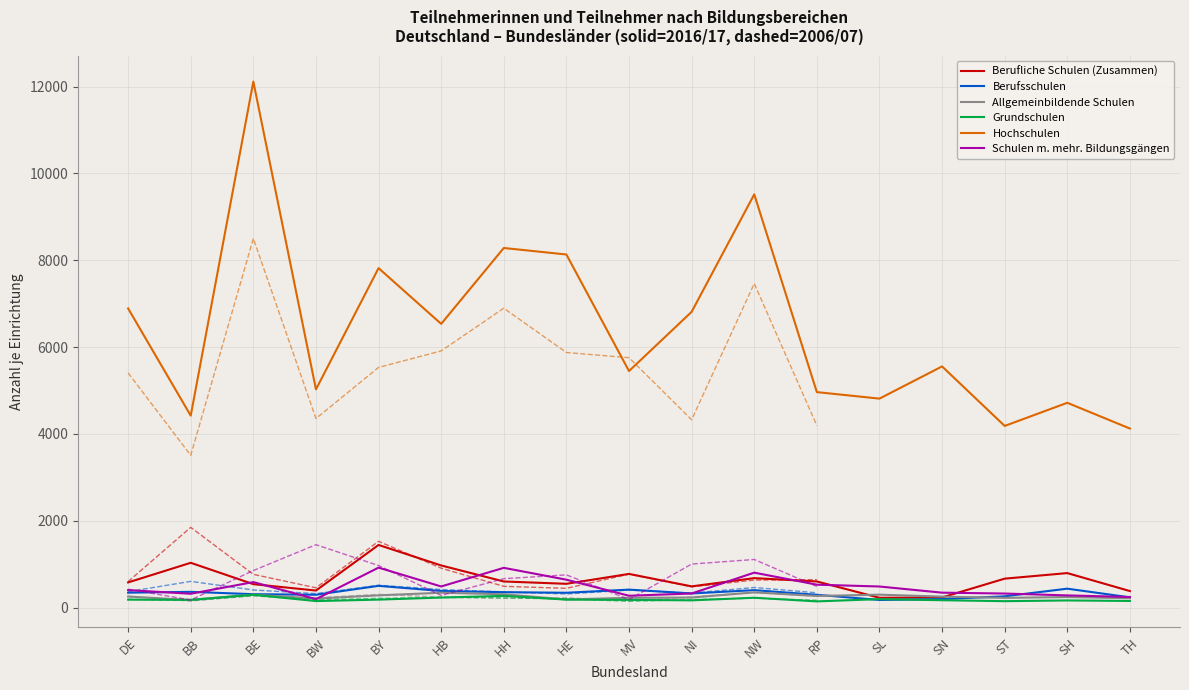

Reading left to right, list all the values displayed in this chart.

Berufliche Schulen (Zusammen): 580	1032	540	393	1443	971	602	548	776	489	679	602	226	234	667	795	381
Berufsschulen: 344	363	309	296	501	383	355	342	414	326	402	295	176	196	260	436	236
Allgemeinbildende Schulen: 255	175	299	207	282	343	307	188	226	231	351	268	298	253	224	243	217
Grundschulen: 183	179	296	150	184	231	270	184	178	167	227	143	195	170	148	165	153
Hochschulen: 6891	4422	12118	5027	7820	6536	8284	8134	5449	6813	9519	4964	4814	5556	4185	4718	4125
Schulen m. mehr. Bildungsgängen: 403	319	588	195	921	487	916	643	273	325	805	528	486	344	324	281	244